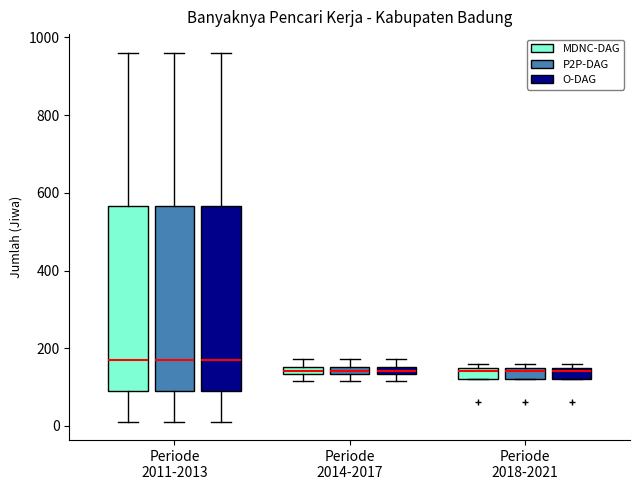

Where does the lower whisker of the box for Periode 2011-2013 (MDNC-DAG) end on the y-axis? The values are not printed on the chart, so give them approximately, as read against the axis.

20